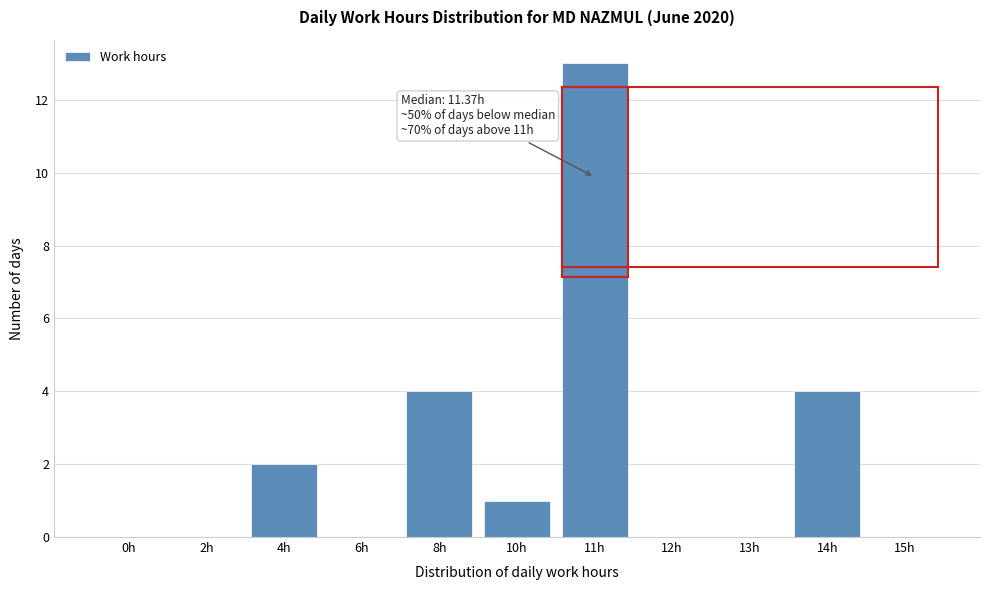

What is the maximum value shown in the chart?

13